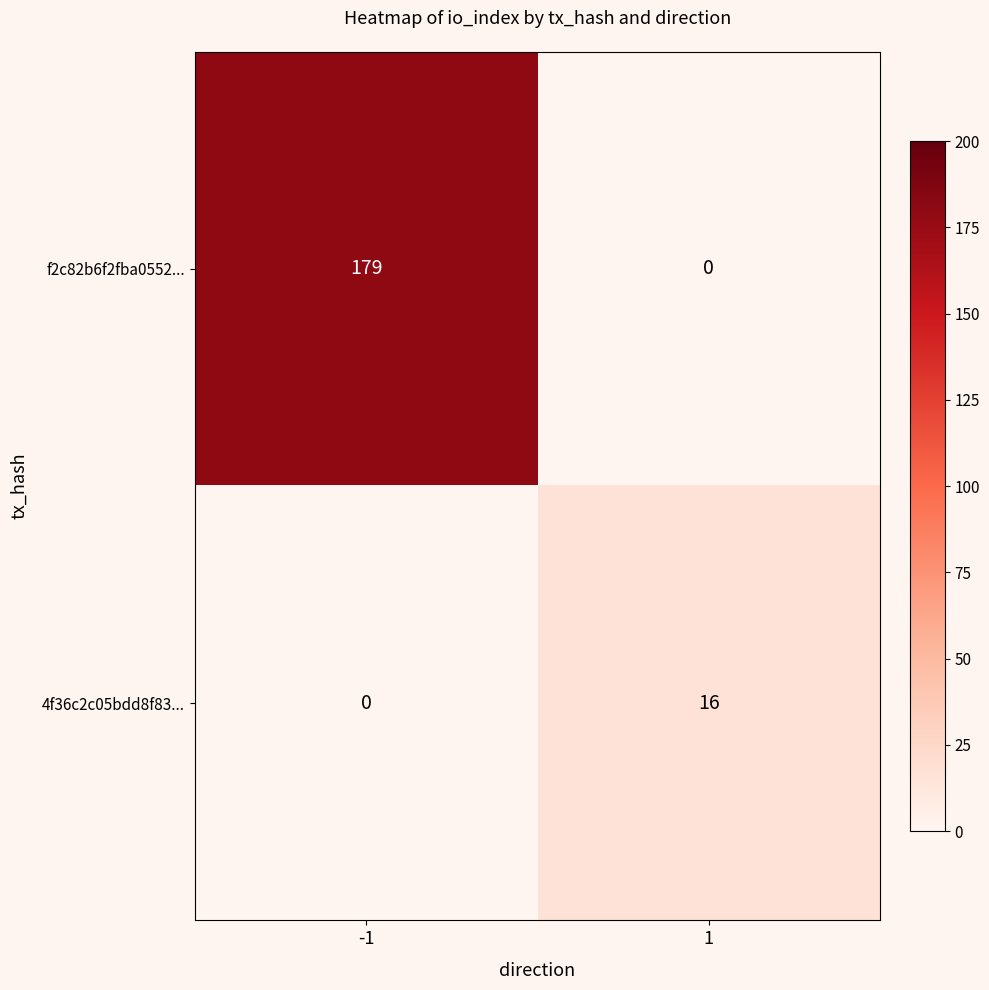

Which series has the widest spread of values?

f2c82b6f2fba0552...